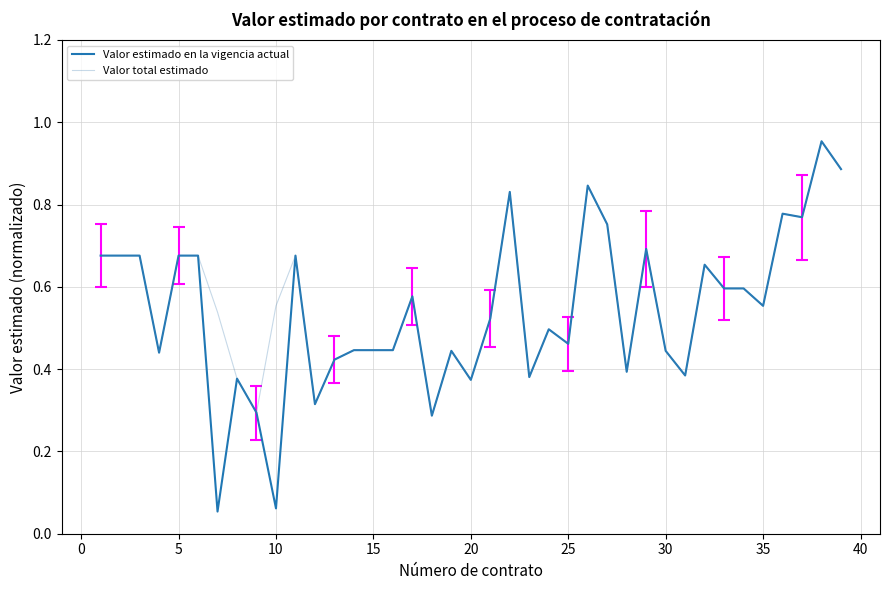

Which series has the largest range (max minus min)?

Valor estimado en la vigencia actual